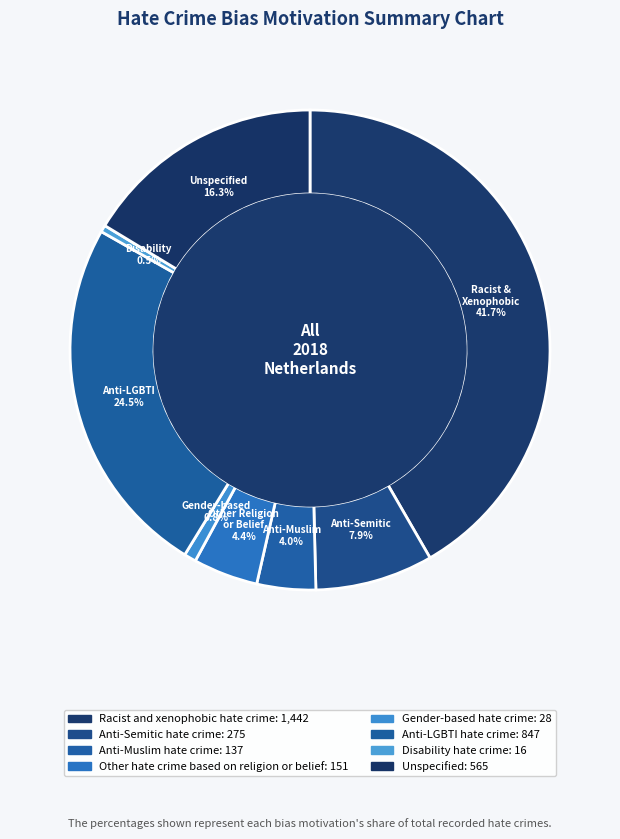

Rank the categories by value from lowest to highest.

Disability hate crime, Gender-based hate crime, Anti-Muslim hate crime, Other hate crime based on religion or belief, Anti-Semitic hate crime, Unspecified, Anti-LGBTI hate crime, Racist and xenophobic hate crime